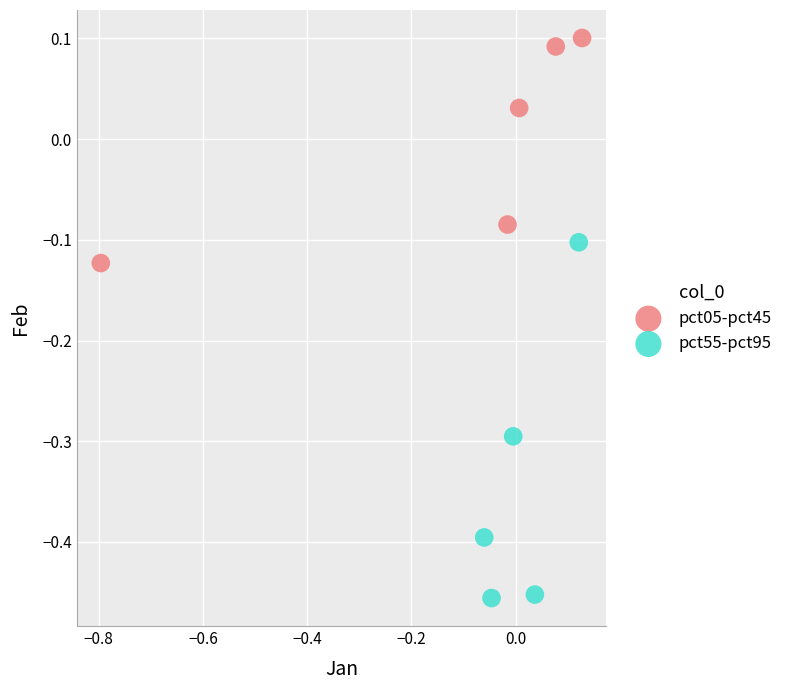

Which series reaches the minimum Y coordinate?

pct55-pct95